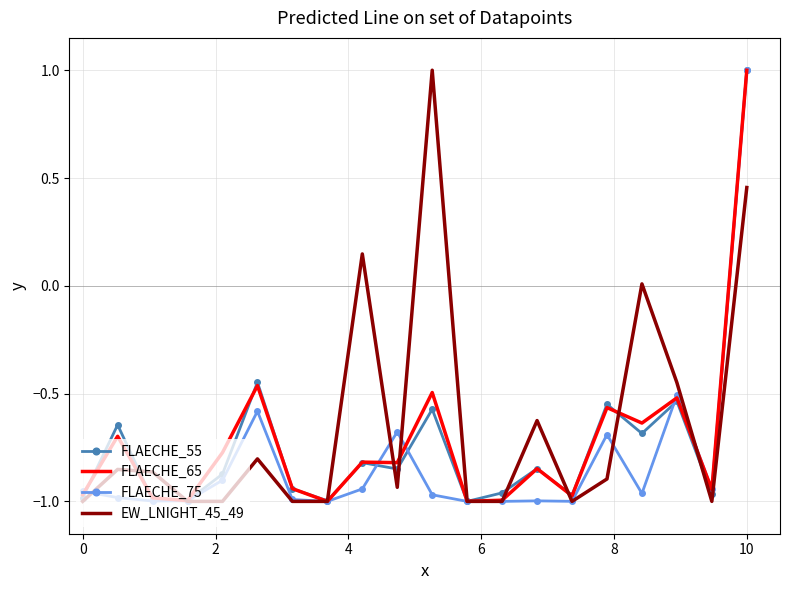

What is the greatest value displayed?

1.0